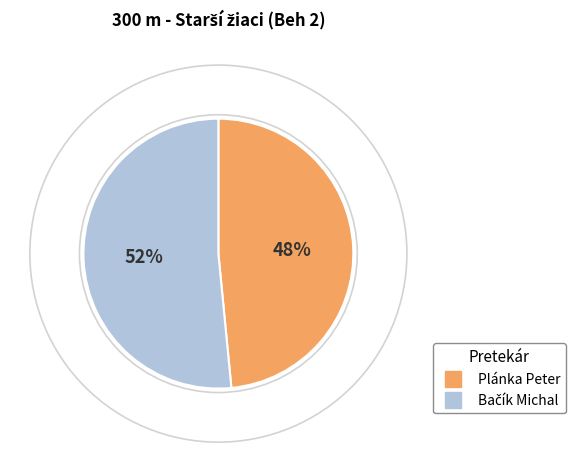

True or false: Plánka Peter accounts for 54% of the total.

False